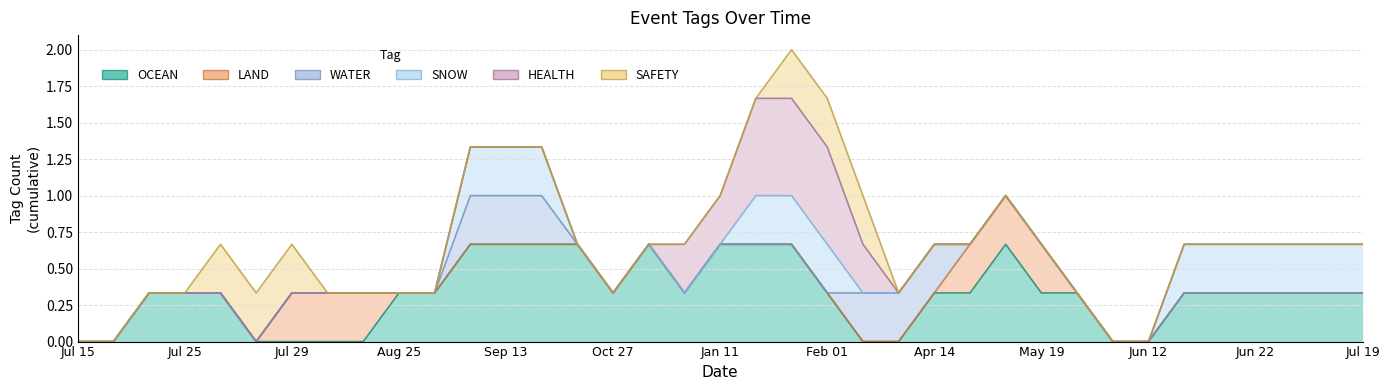

What are all the series names shown in the legend?

OCEAN, LAND, WATER, SNOW, HEALTH, SAFETY